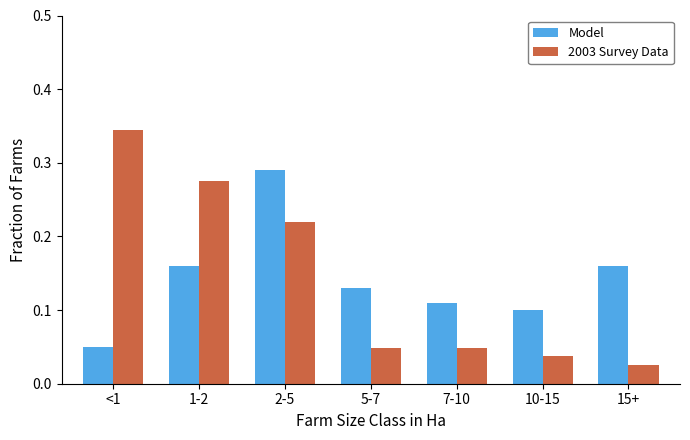

Which series changed the most between 2-5 and 10-15?

Model